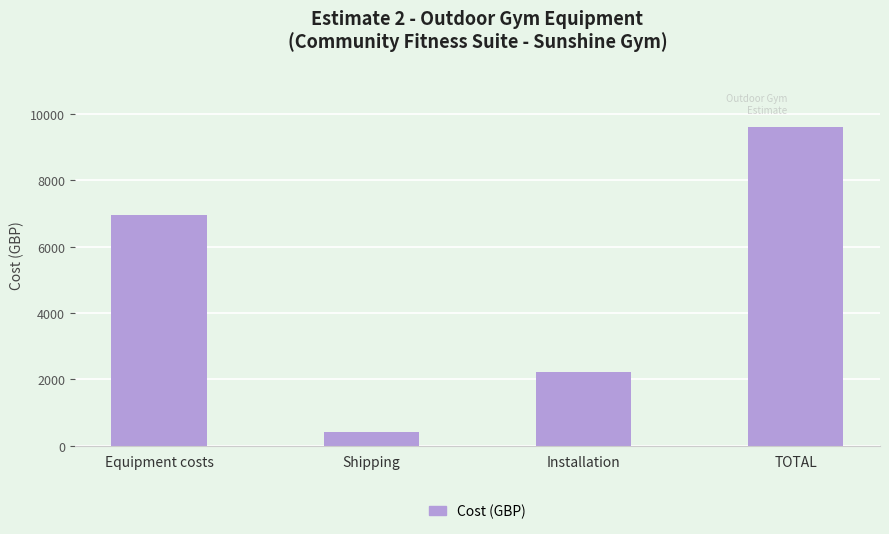

True or false: the data shows 3313 at Installation.

False